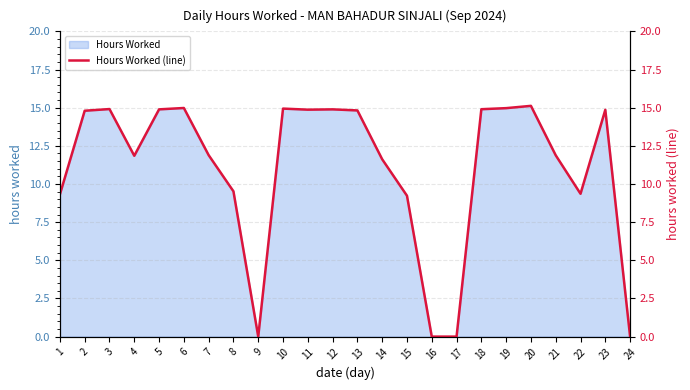

How many interior local valleys (lower than both neighbors) does the data have?

4